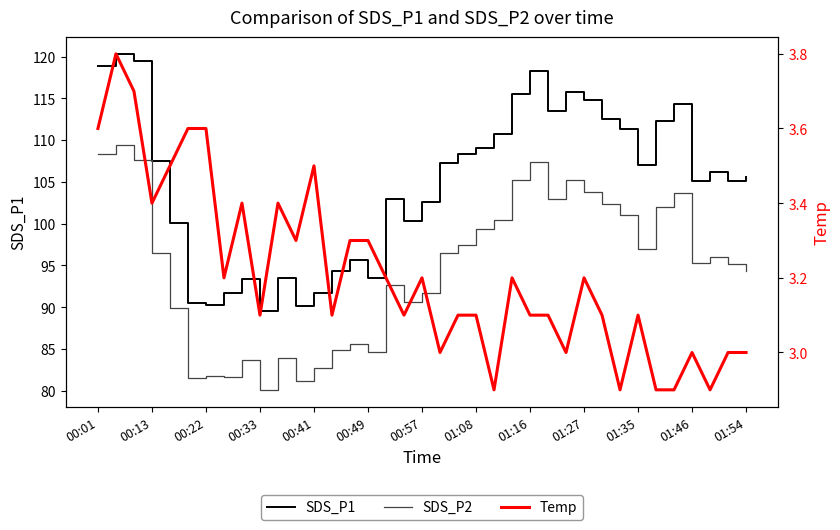

What position from the left is 29?

30